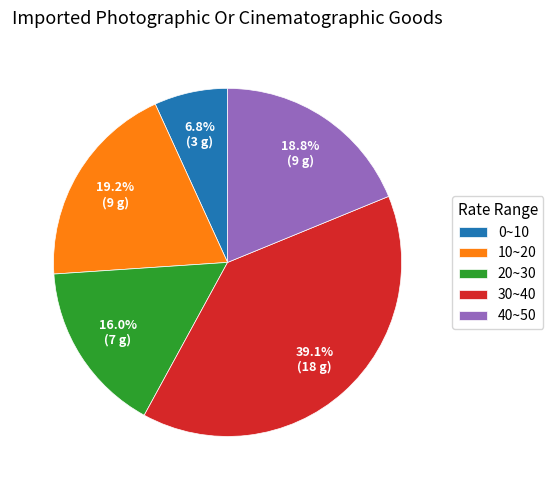

Is 40~50 the majority of the pie?

No